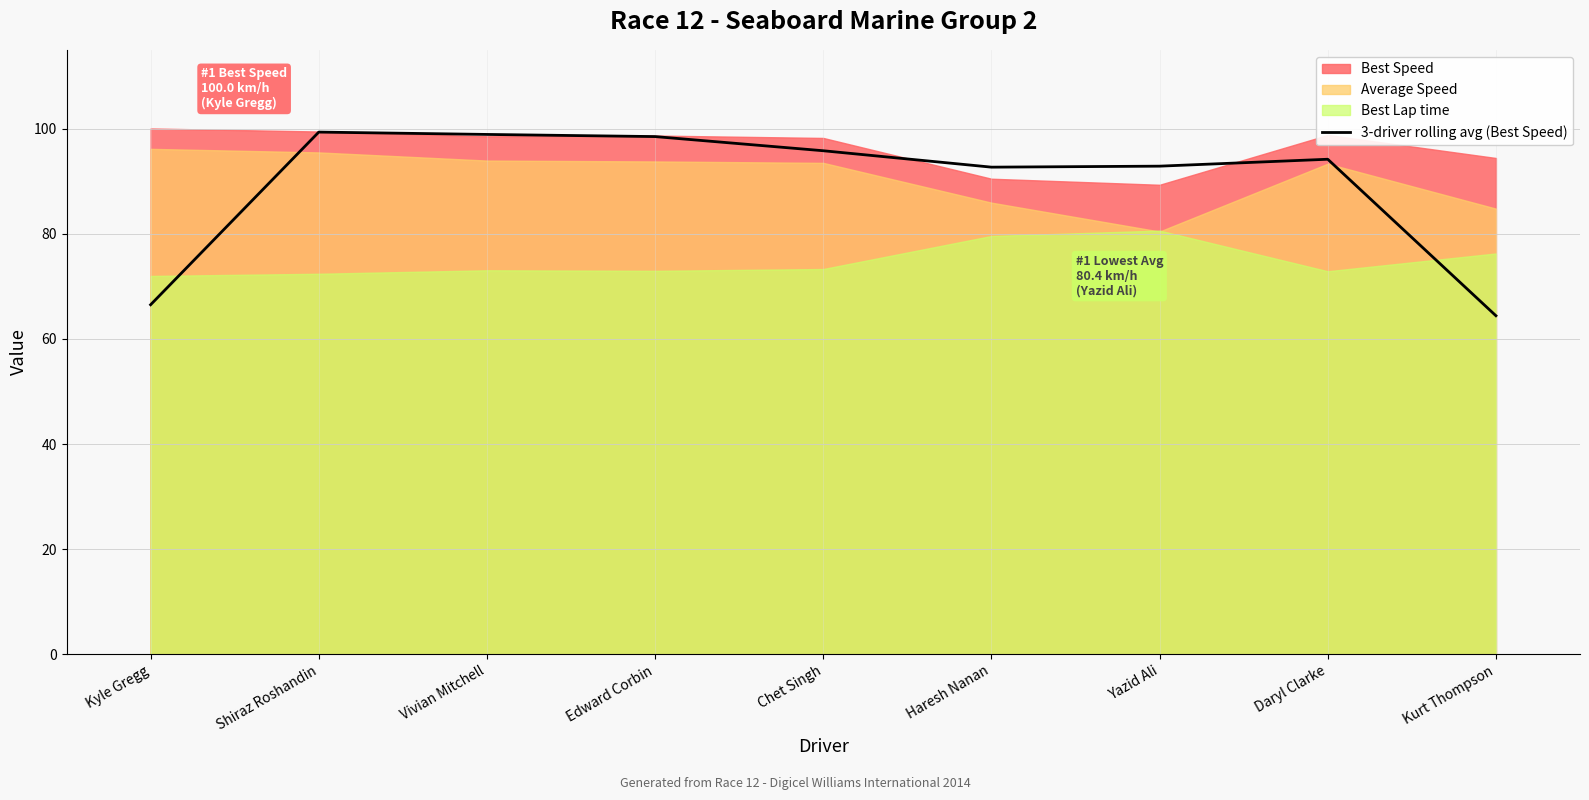

Is it true that the value at Shiraz Roshandin is 99.3?

True